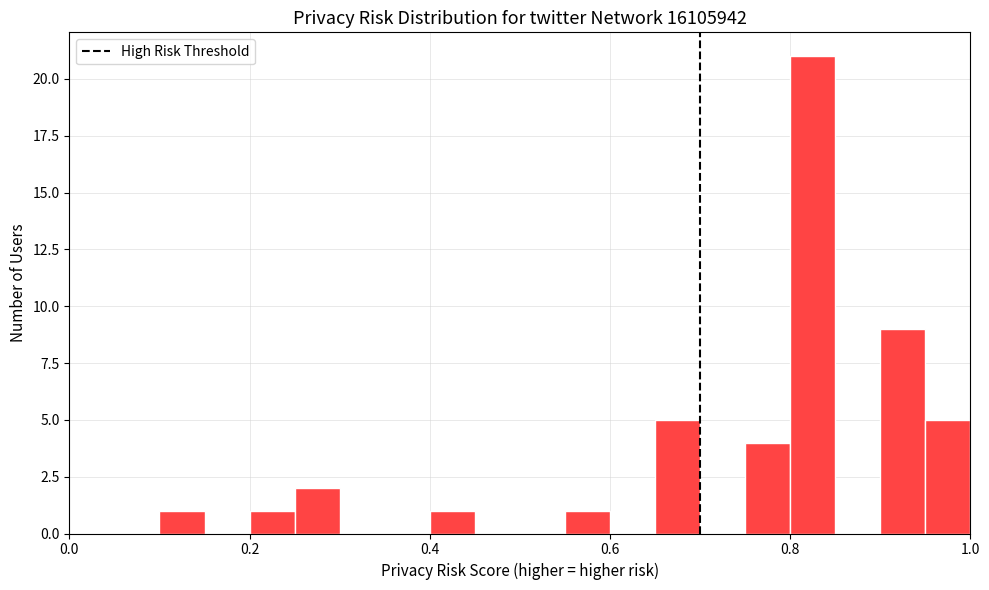

Read against the x-axis, roughly where is the centre of the tallest bar?

0.82